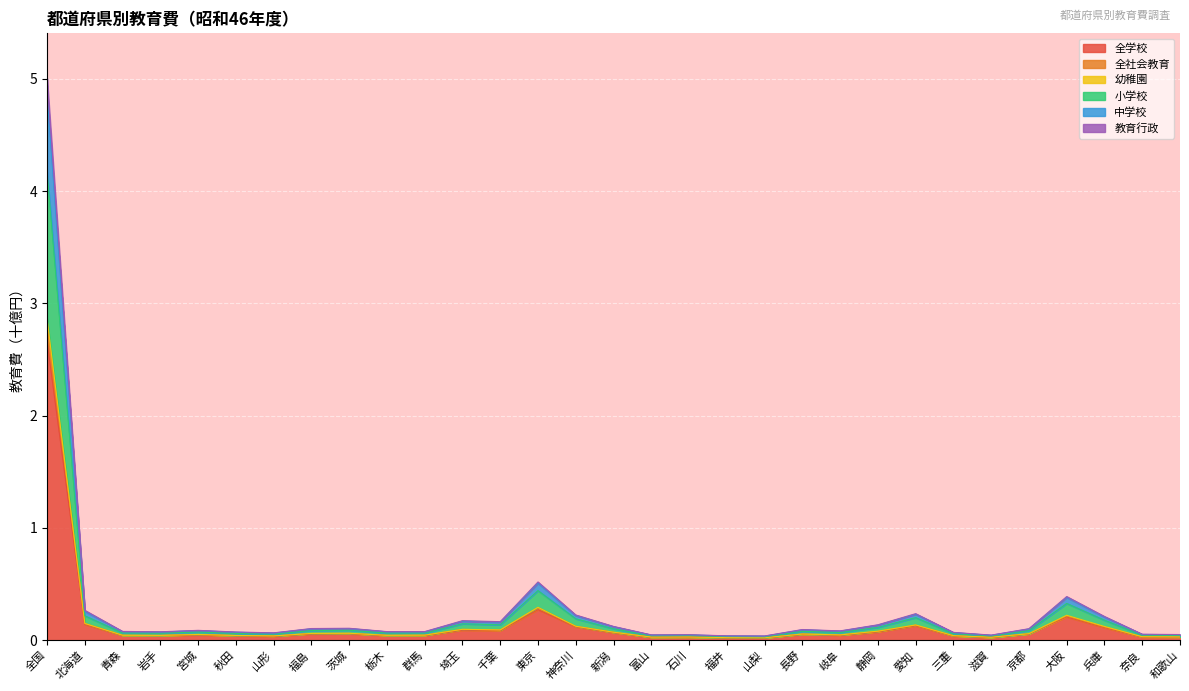

Is the value of 全学校 at 静岡 greater than the value of 幼稚園 at 富山?

Yes